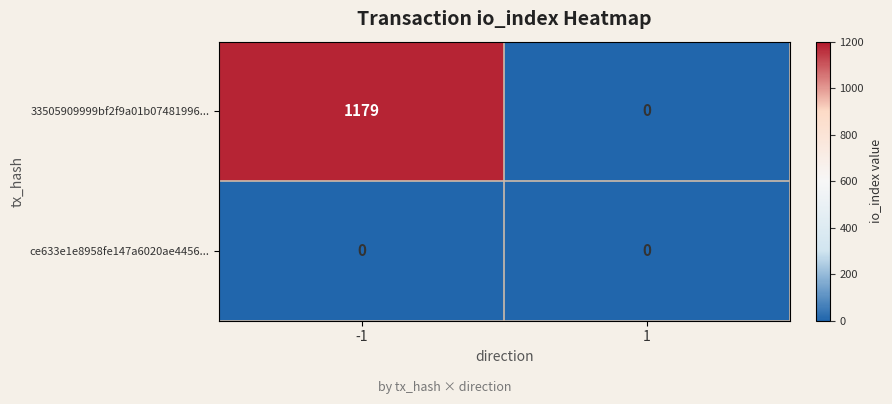

Reading right to left, transcribe all the data shown in this chart.

33505909999bf2f9a01b07481996...: 0	1179
ce633e1e8958fe147a6020ae4456...: 0	0